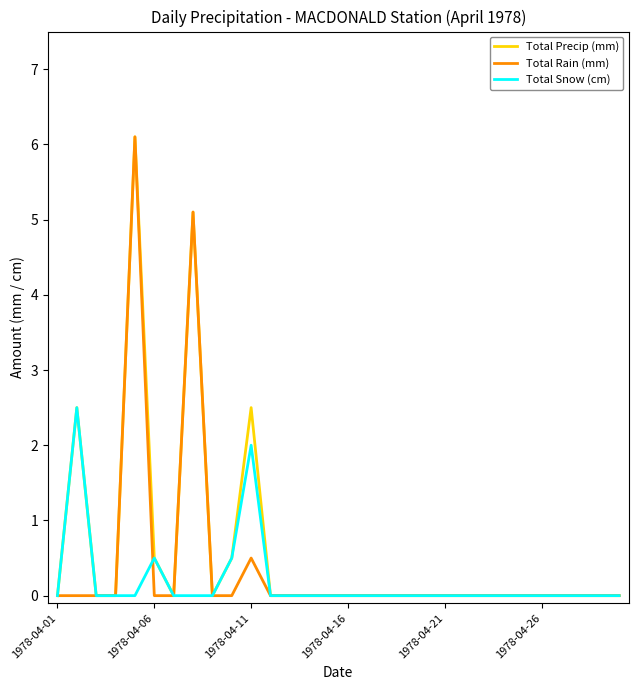

What is the maximum value shown in the chart?

6.1